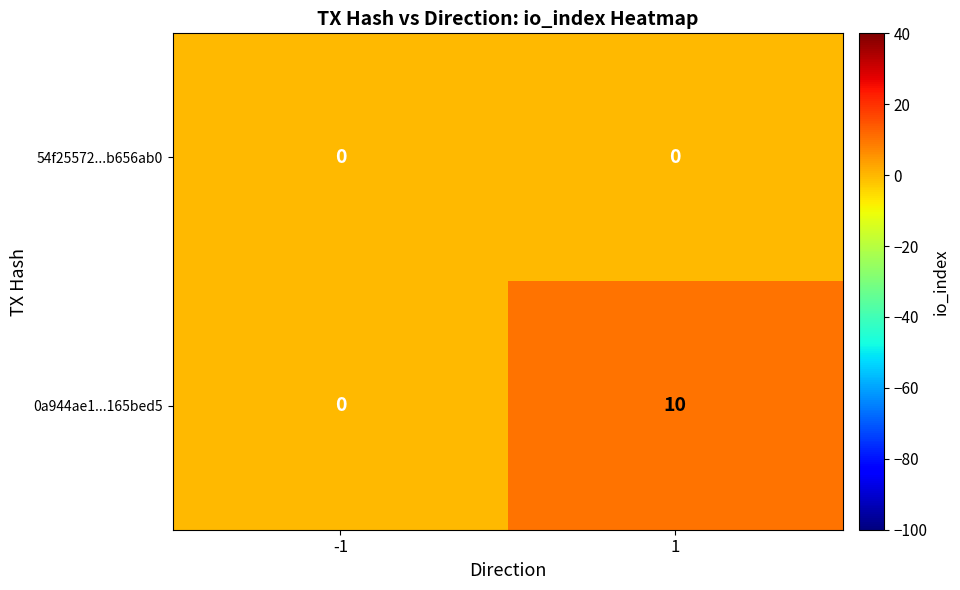

Is it true that 54f25572...b656ab0 equals 0 at -1?

True